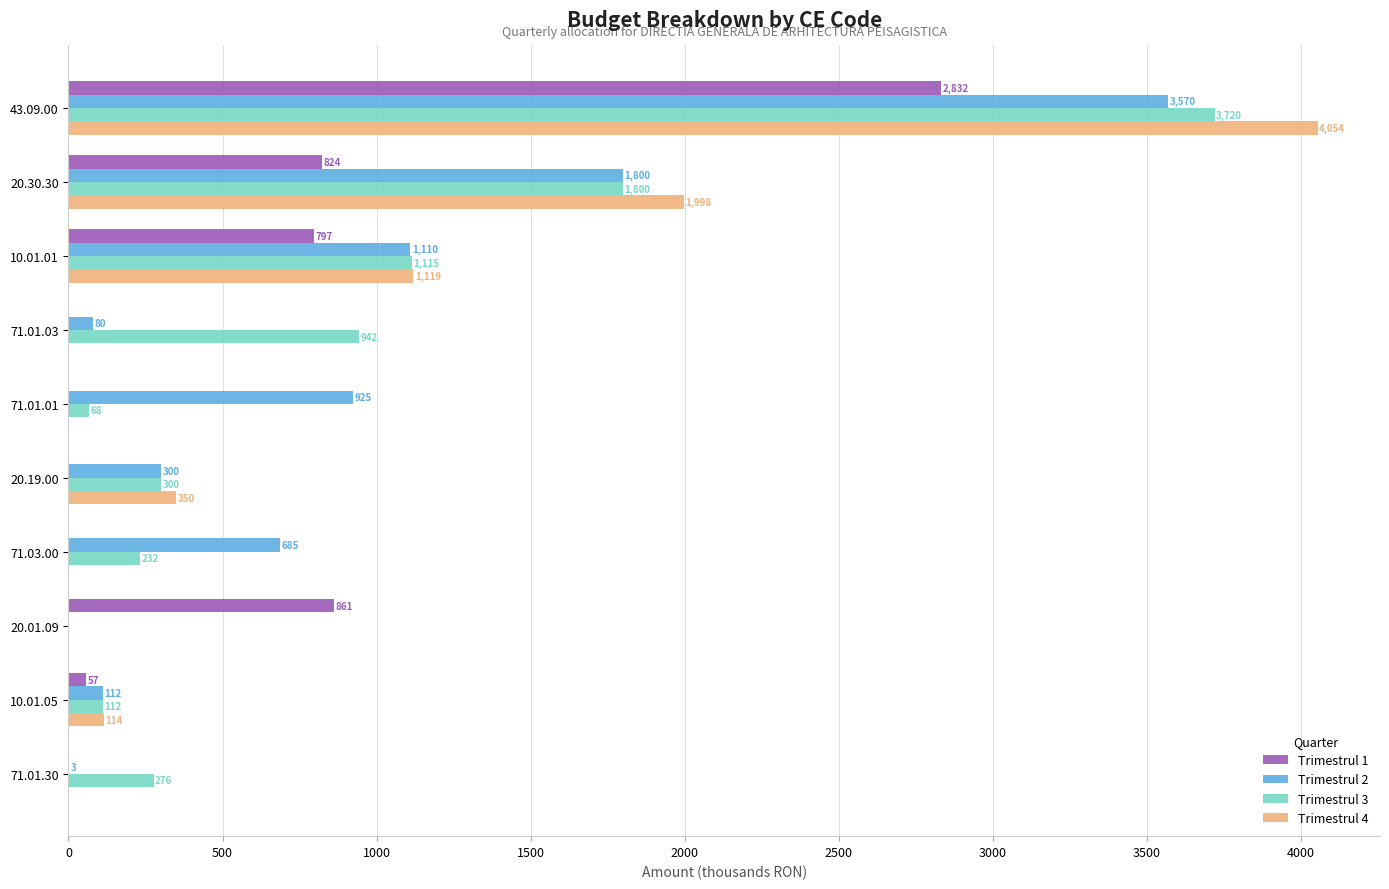

What is the sum of all Trimestrul 1 values?

5371